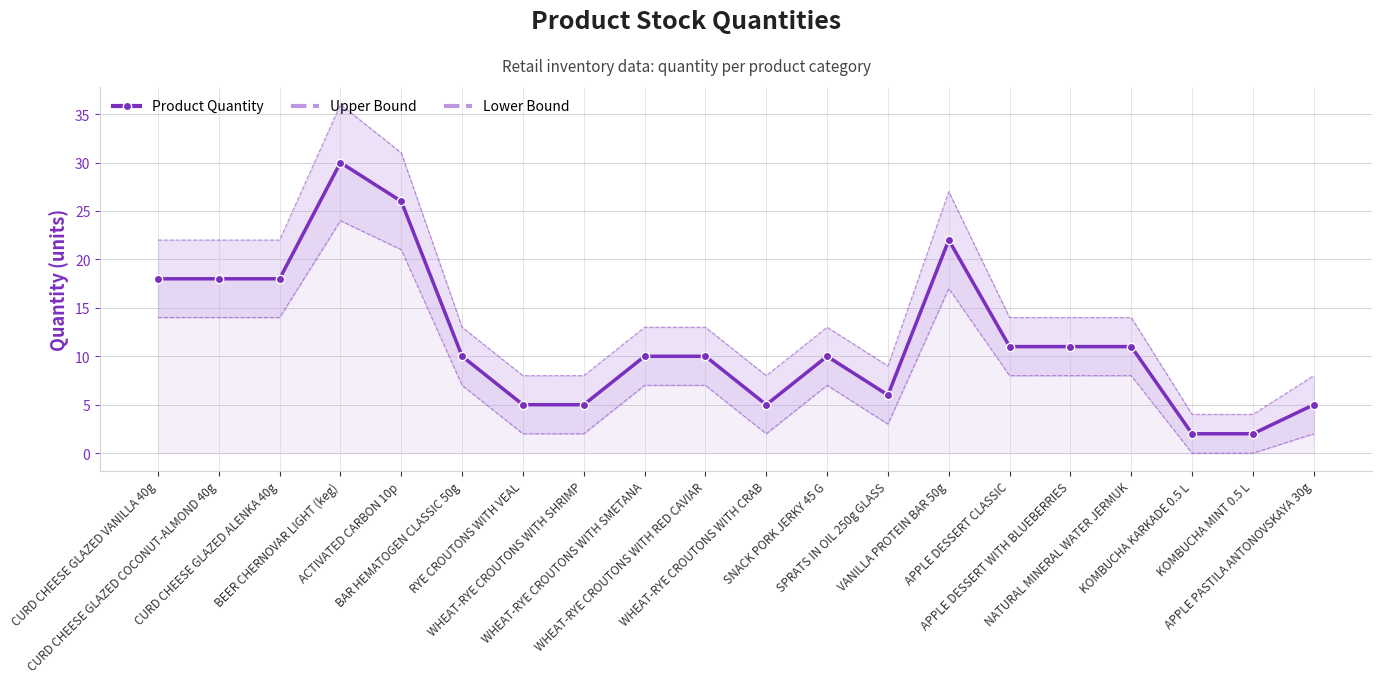

Which label corresponds to the largest value in the chart?

BEER CHERNOVAR LIGHT (keg)